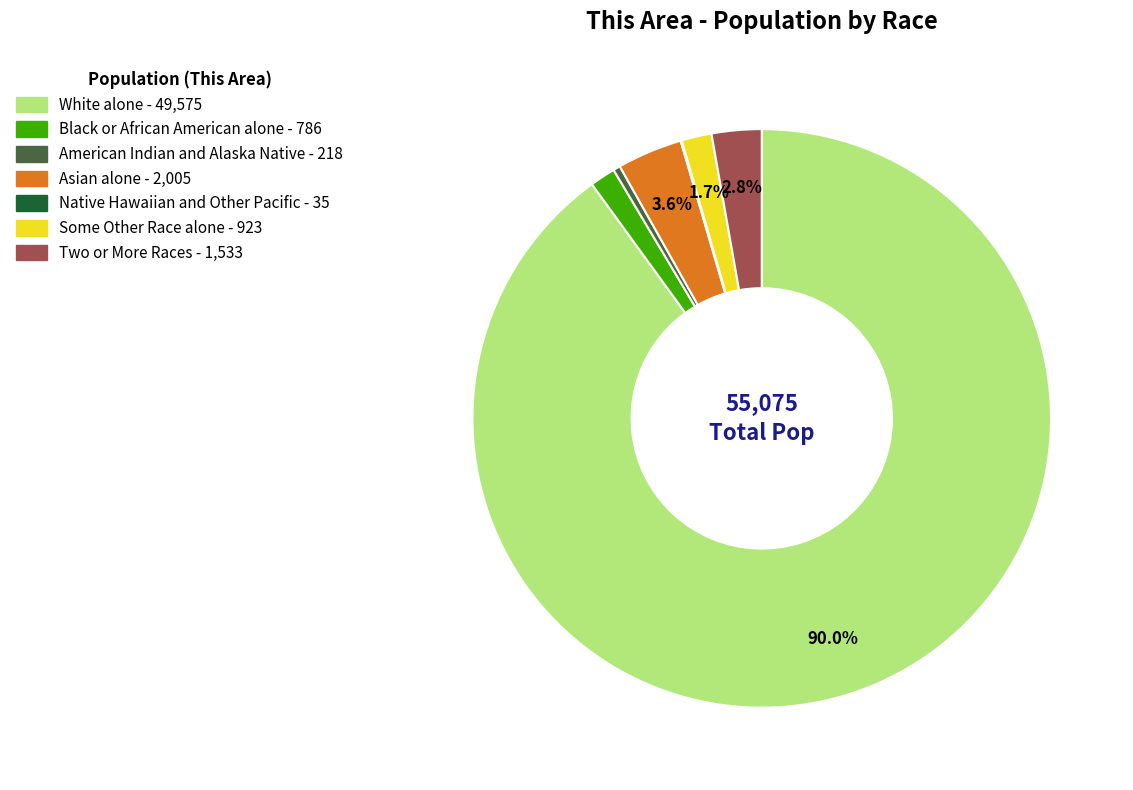

Which category accounts for the majority?

White alone